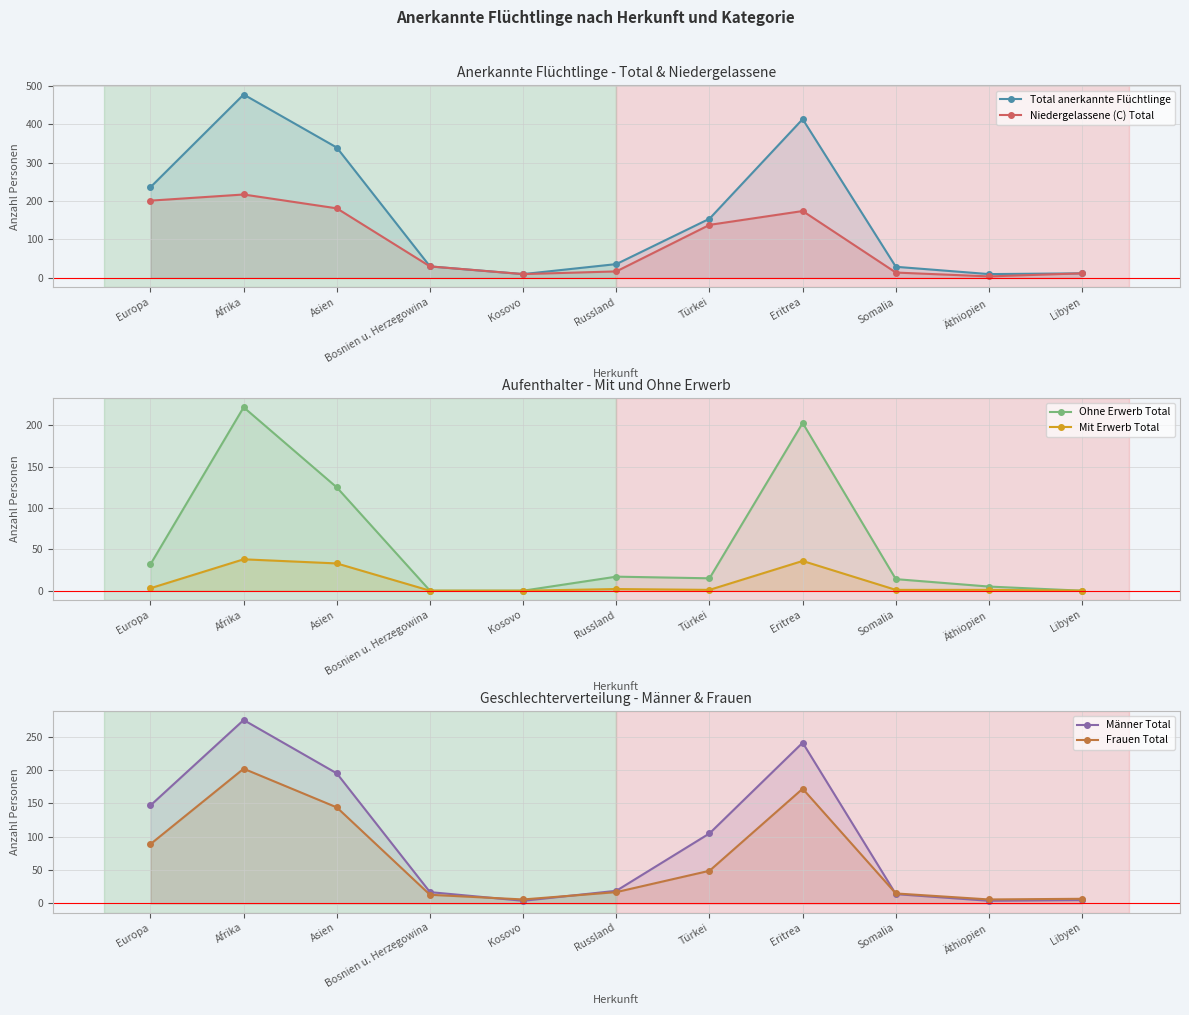

Reading left to right, transcribe all the data shown in this chart.

Total anerkannte Flüchtlinge: Europa=236	Afrika=477	Asien=339	Bosnien u. Herzegowina=30	Kosovo=10	Russland=36	Türkei=154	Eritrea=413	Somalia=29	Äthiopien=10	Libyen=12
Niedergelassene (C) Total: Europa=201	Afrika=217	Asien=181	Bosnien u. Herzegowina=30	Kosovo=10	Russland=17	Türkei=138	Eritrea=174	Somalia=14	Äthiopien=4	Libyen=12
Ohne Erwerb Total: Europa=32	Afrika=222	Asien=125	Bosnien u. Herzegowina=0	Kosovo=0	Russland=17	Türkei=15	Eritrea=203	Somalia=14	Äthiopien=5	Libyen=0
Mit Erwerb Total: Europa=3	Afrika=38	Asien=33	Bosnien u. Herzegowina=0	Kosovo=0	Russland=2	Türkei=1	Eritrea=36	Somalia=1	Äthiopien=1	Libyen=0
Männer Total: Europa=147	Afrika=275	Asien=195	Bosnien u. Herzegowina=17	Kosovo=4	Russland=19	Türkei=105	Eritrea=241	Somalia=14	Äthiopien=4	Libyen=5
Frauen Total: Europa=89	Afrika=202	Asien=144	Bosnien u. Herzegowina=13	Kosovo=6	Russland=17	Türkei=49	Eritrea=172	Somalia=15	Äthiopien=6	Libyen=7